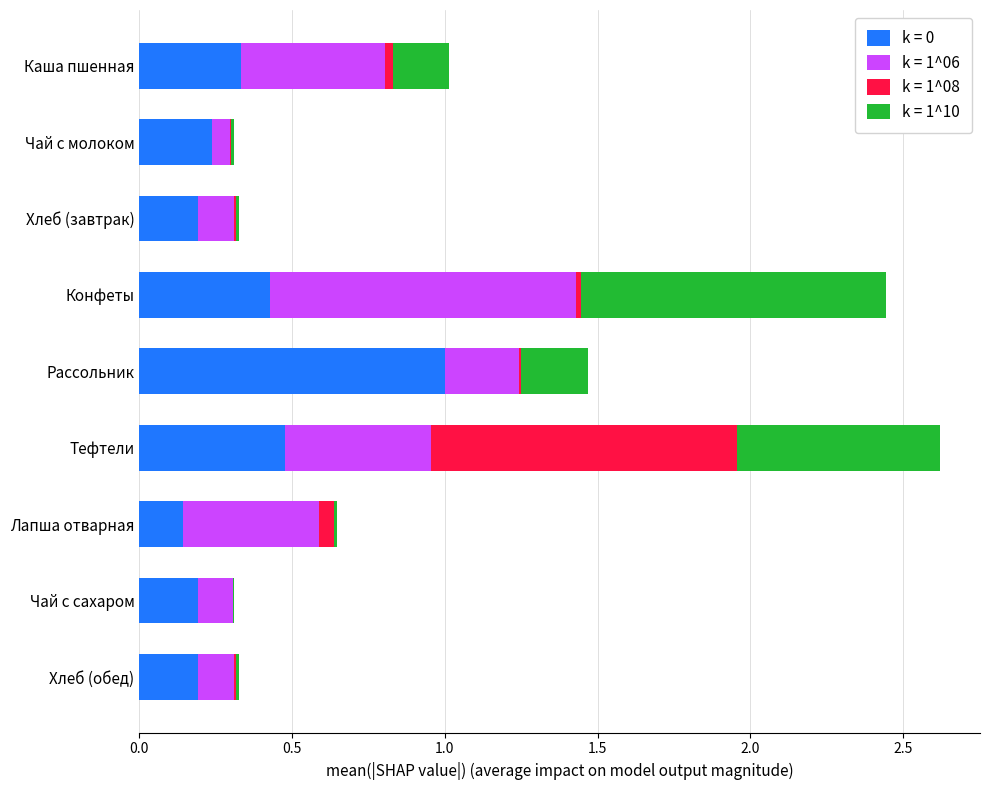

What is the maximum value for k = 0?

1.0